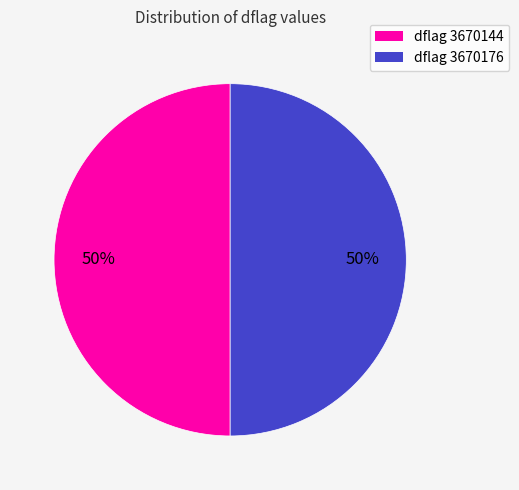

To the nearest percent, what is the average slice percentage?

50%